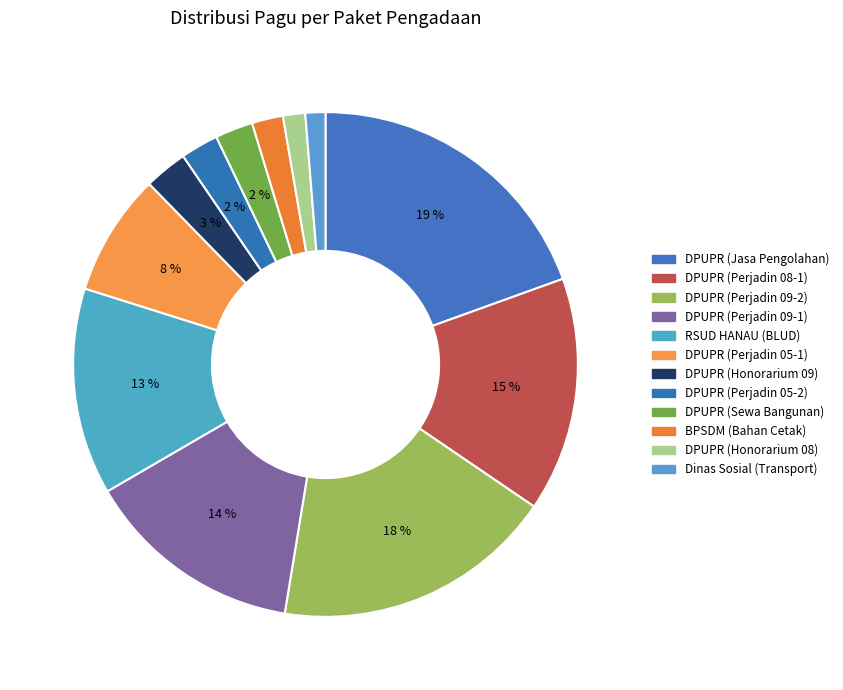

How many slices are in this pie chart?

12